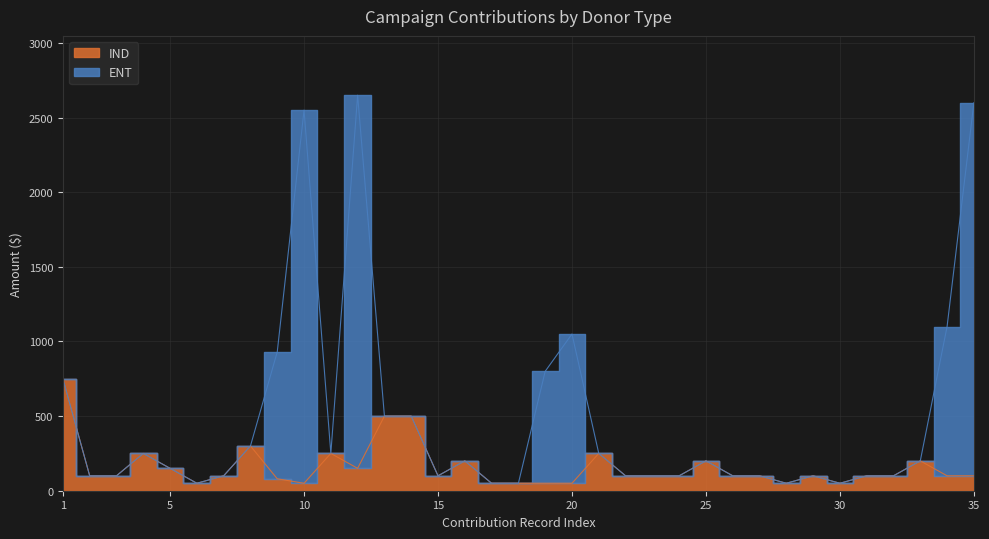

Approximately how many times larger is the value at 27 compared to 31?

1.0